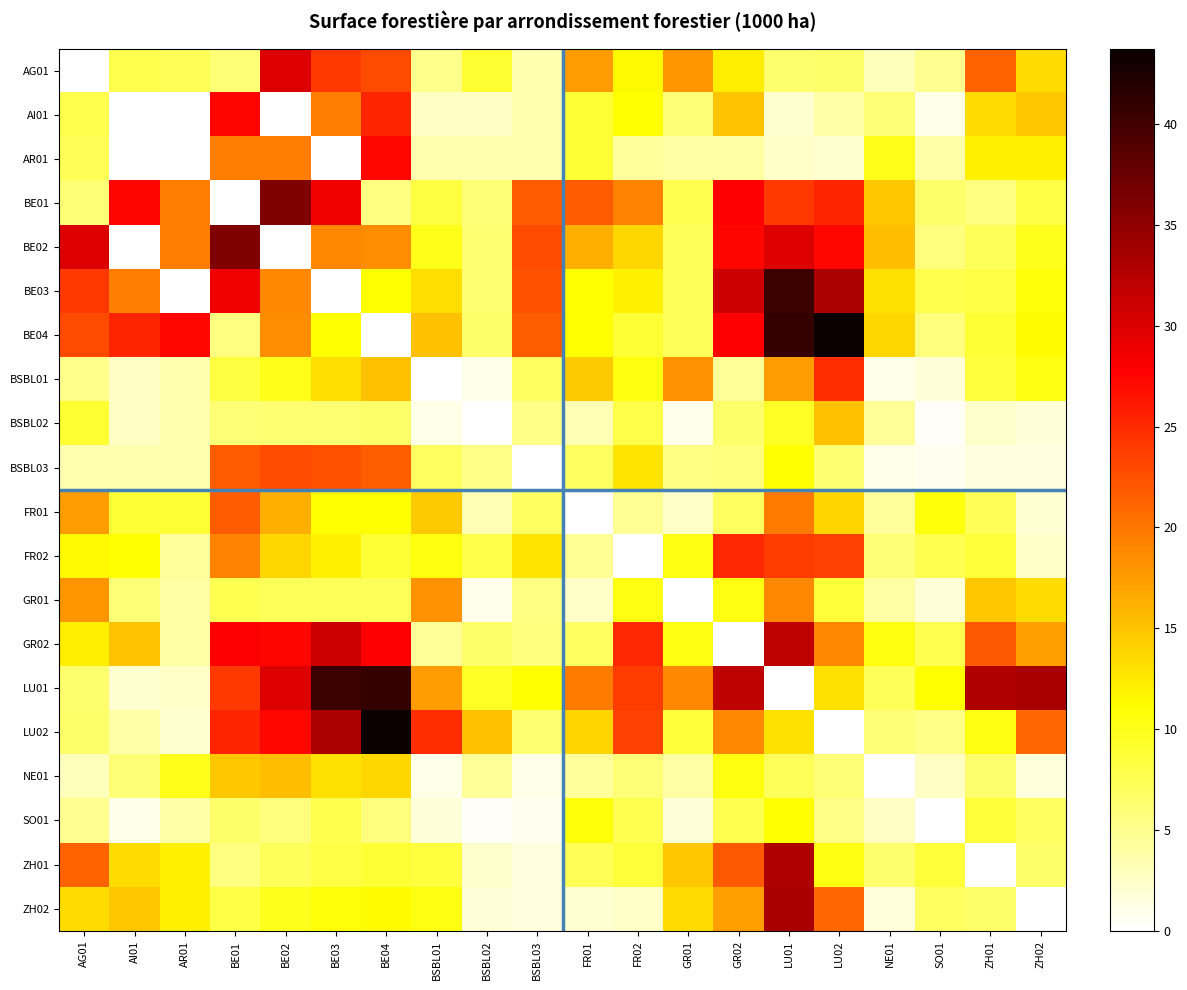

What is the total value across all series at BE04?

333.8